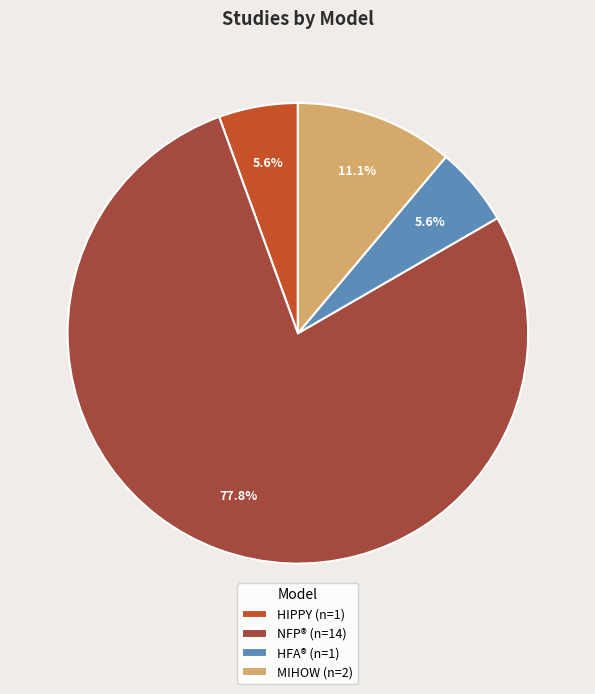

How much of the chart is everything except HIPPY (n=1)?

94.4%